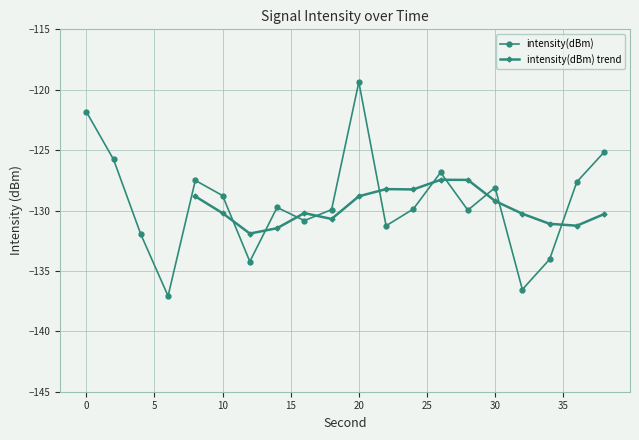

What is the value of the 5th point from the left?

-127.5